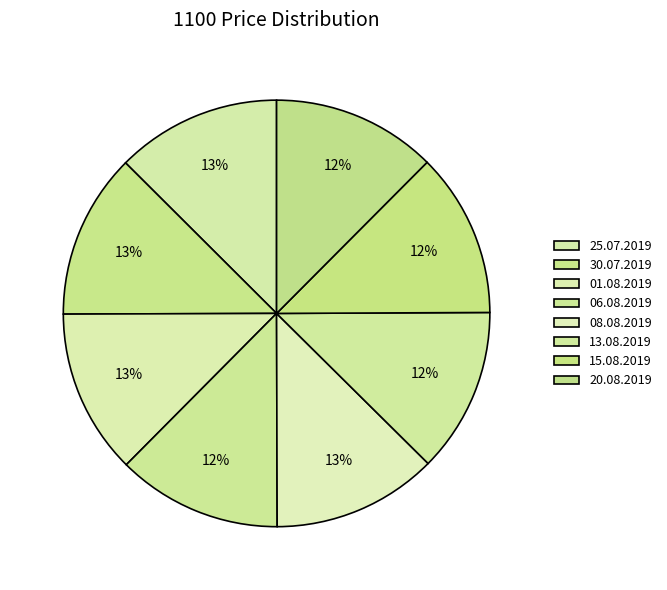

The 20.08.2019 slice represents 2% of the pie. True or false?

False